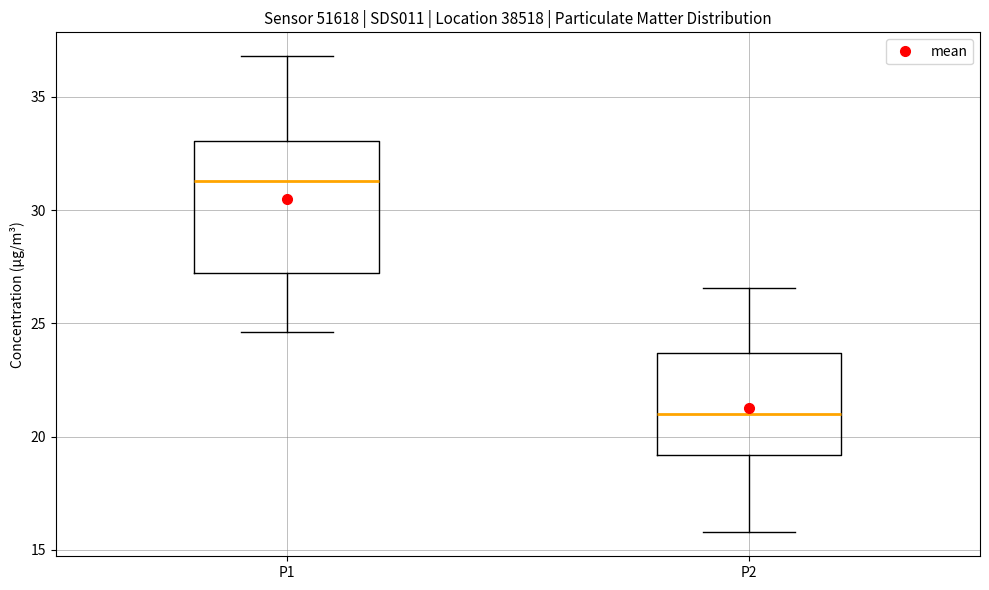

Where is the lower edge of the box for P2 on the y-axis? The values are not printed on the chart, so give them approximately, as read against the axis.

19.0